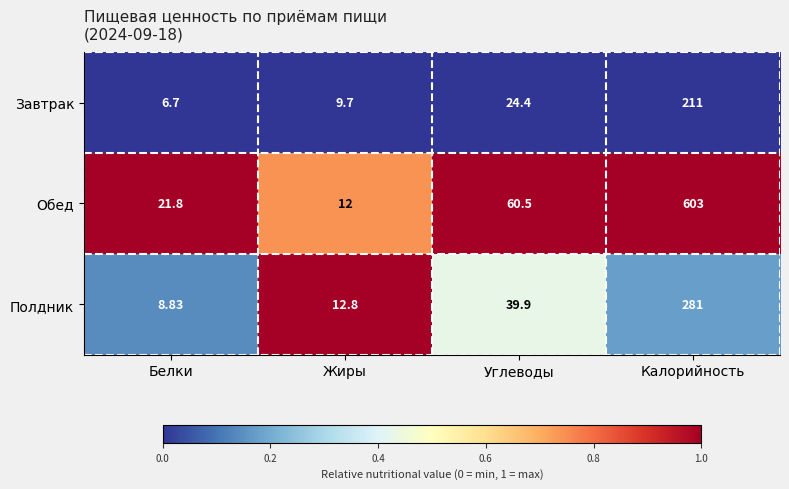

What is the maximum value shown in the chart?

603.0